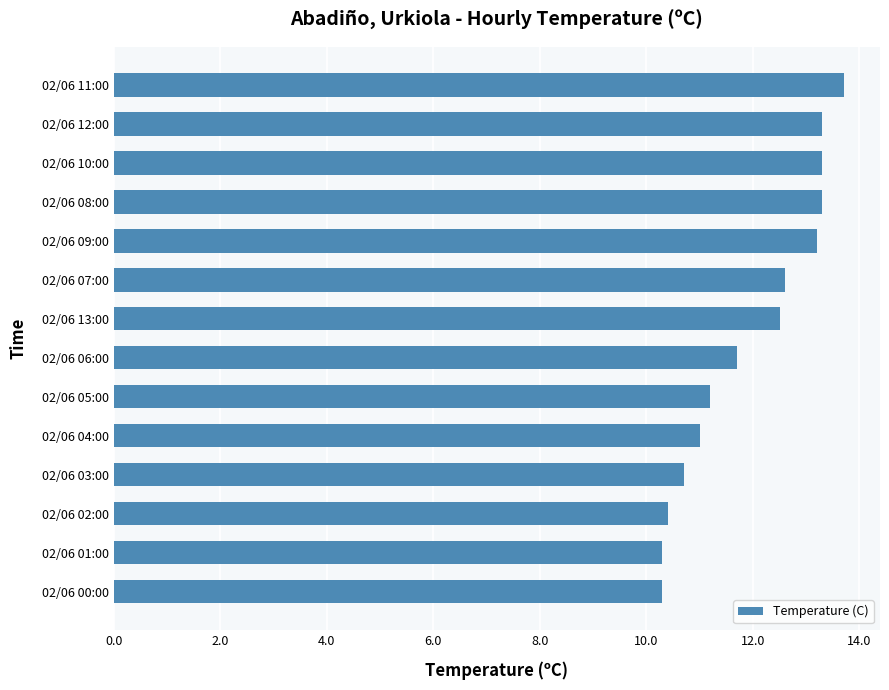

Which category has the highest value across all series?

02/06 11:00